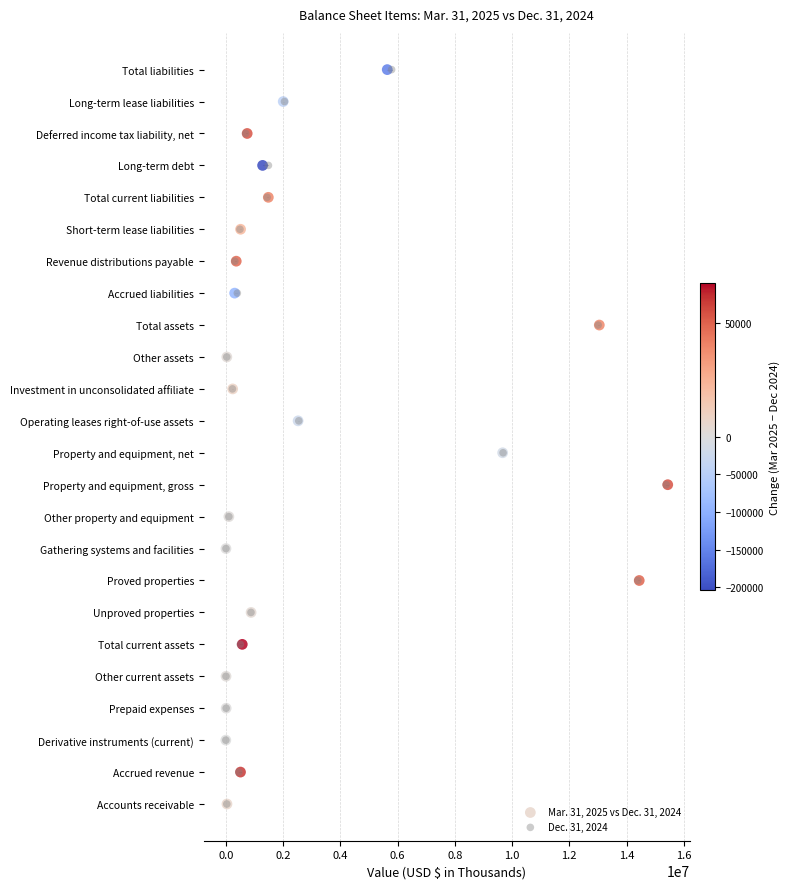

What are all the series names shown in the legend?

Mar. 31, 2025 vs Dec. 31, 2024, Dec. 31, 2024